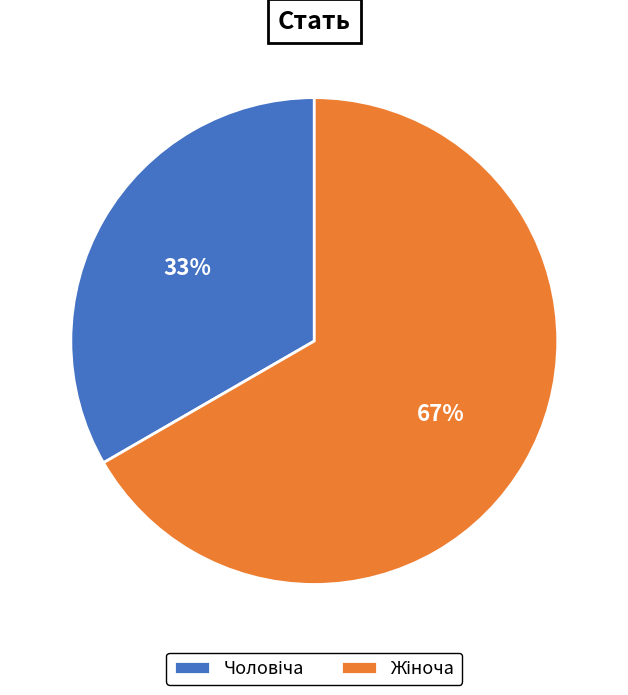

To the nearest percent, what is the average slice percentage?

50%